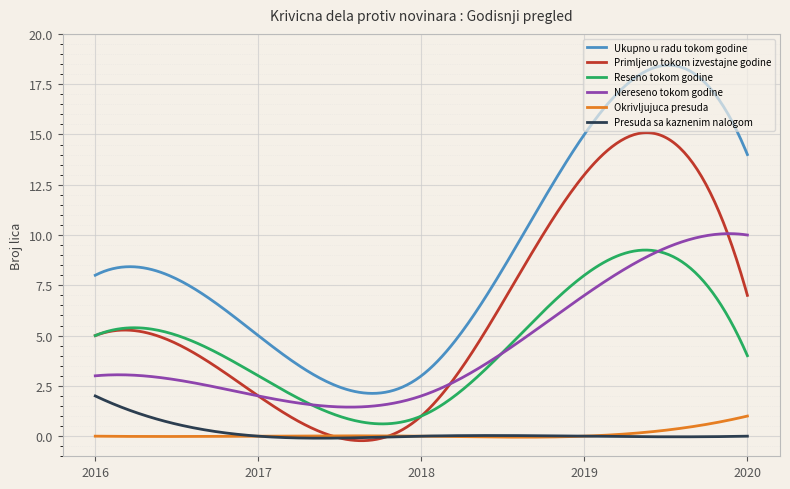

What is the lowest value of the Ukupno u radu tokom godine series?

2.1